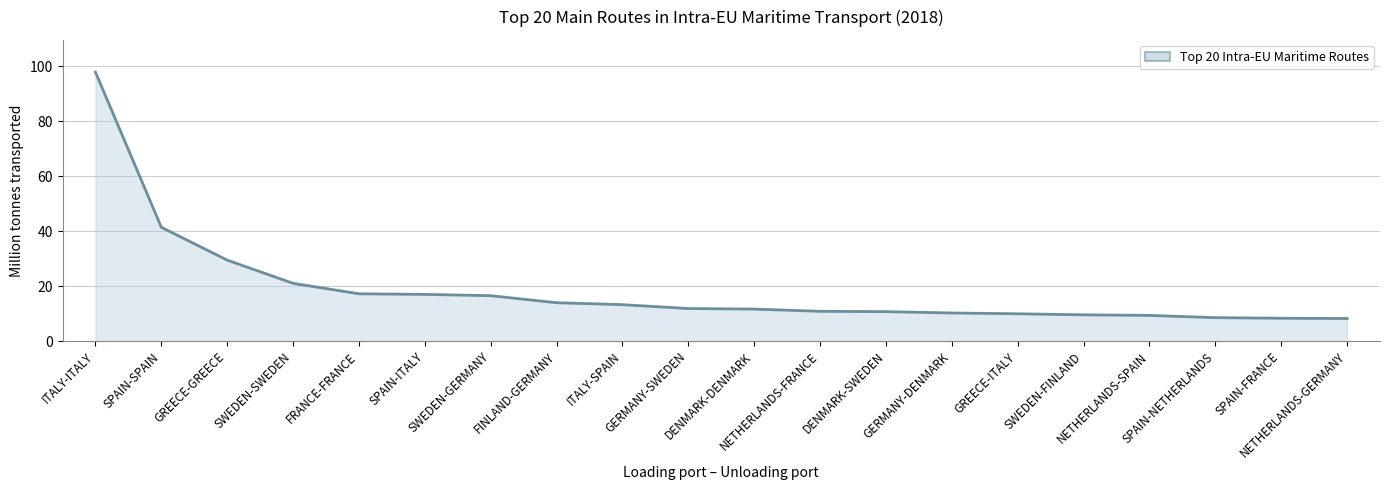

What is the average value?

18.8